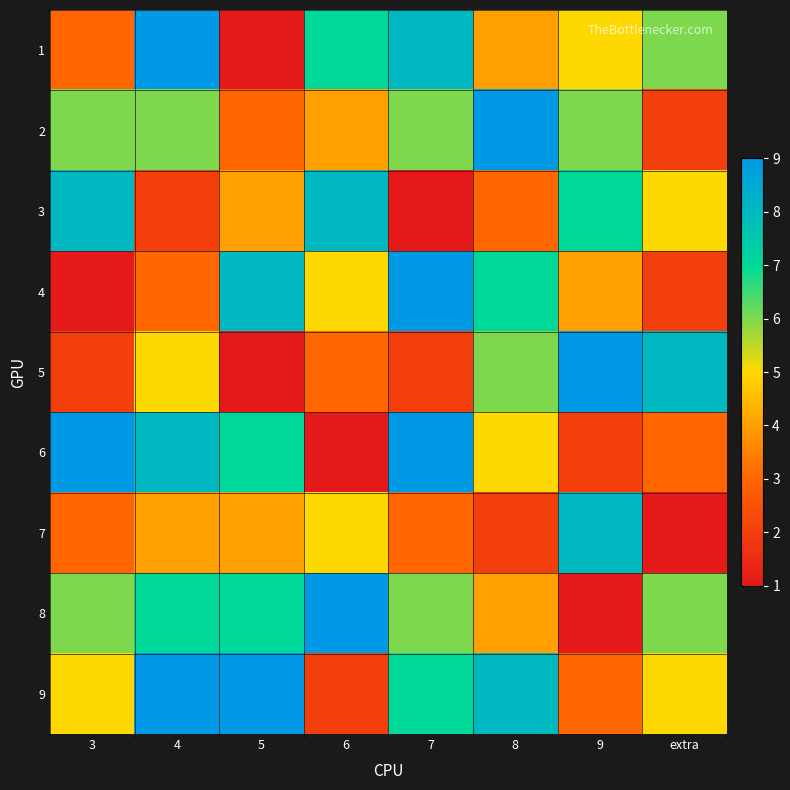

How many categories are shown in the chart?

8